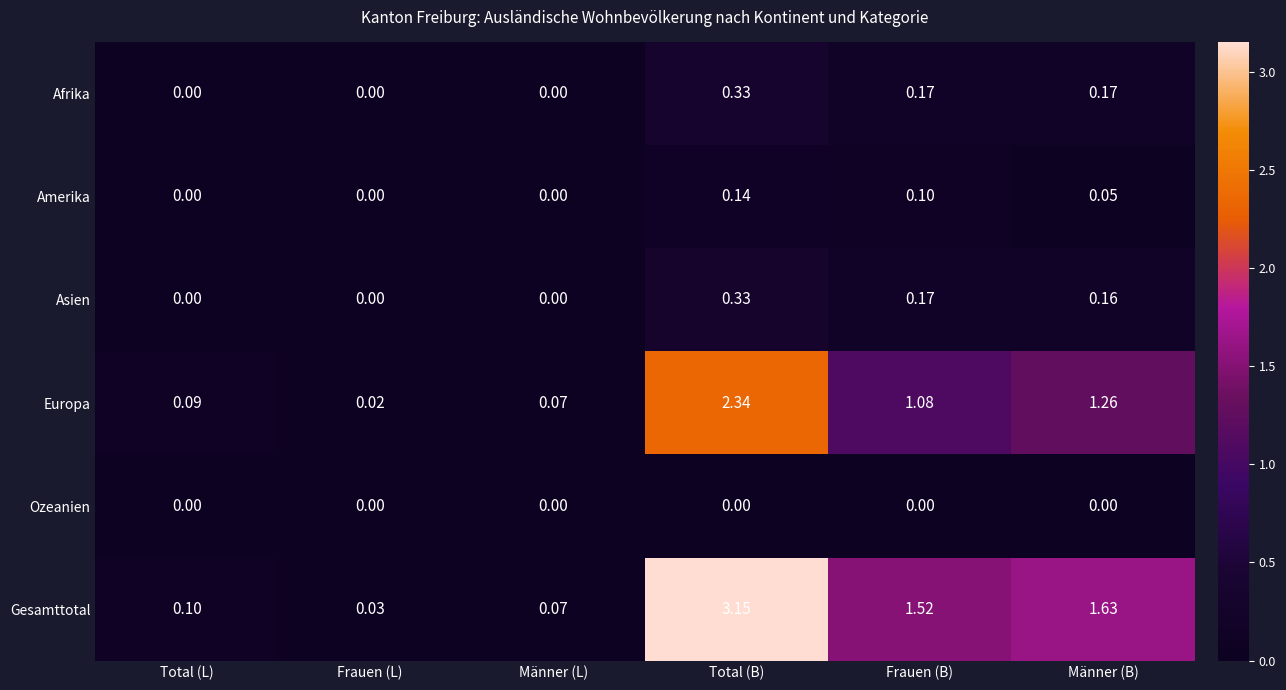

At Männer (B), list the series in order from largest to smallest.

Gesamttotal, Europa, Afrika, Asien, Amerika, Ozeanien